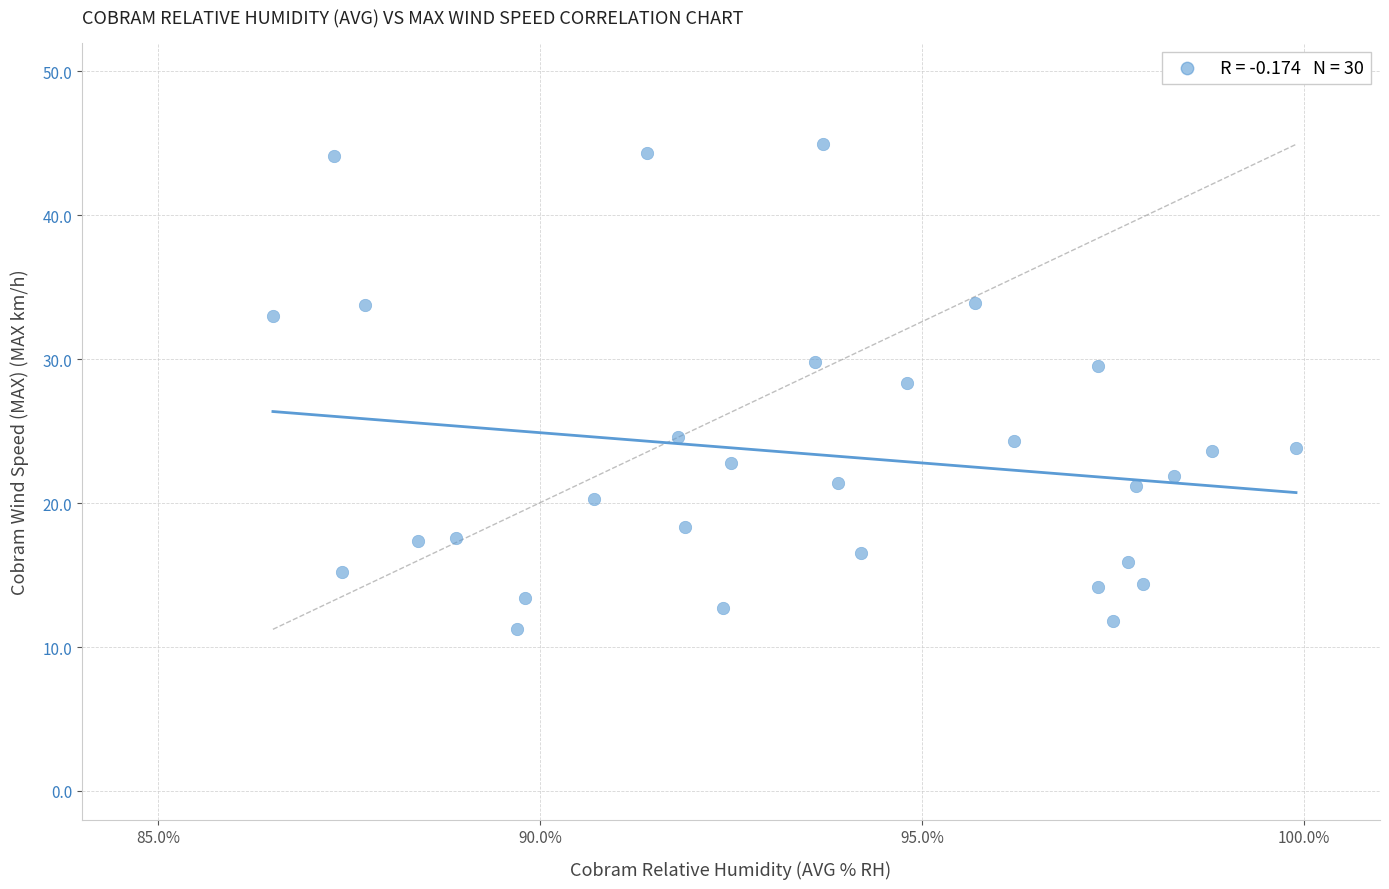

Count the number of points in this scatter plot.

30